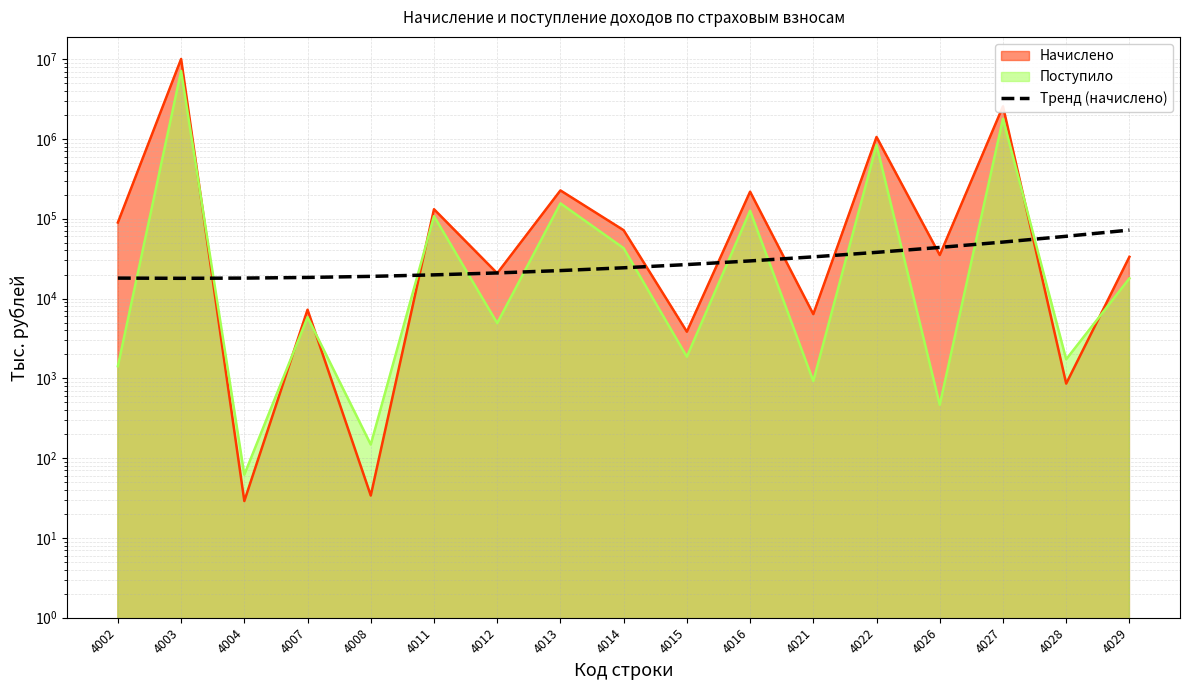

Read the value at 4022.

37918.4